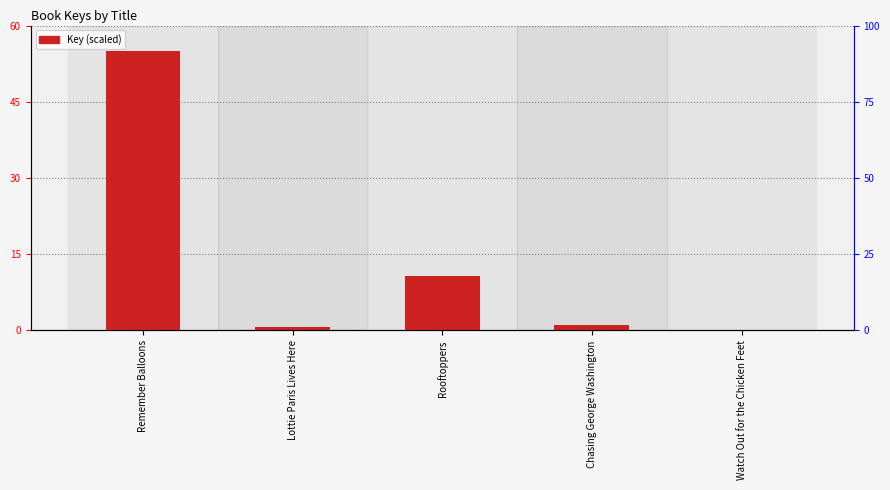

List the labels in order of value, smallest first.

Watch Out for the Chicken Feet, Lottie Paris Lives Here, Chasing George Washington, Rooftoppers, Remember Balloons